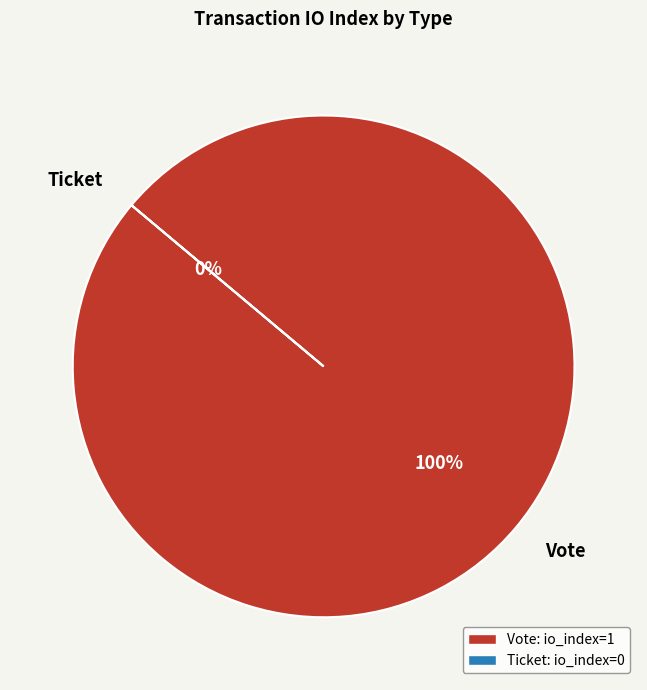

What is the total percentage of Ticket and Vote?

100.0%